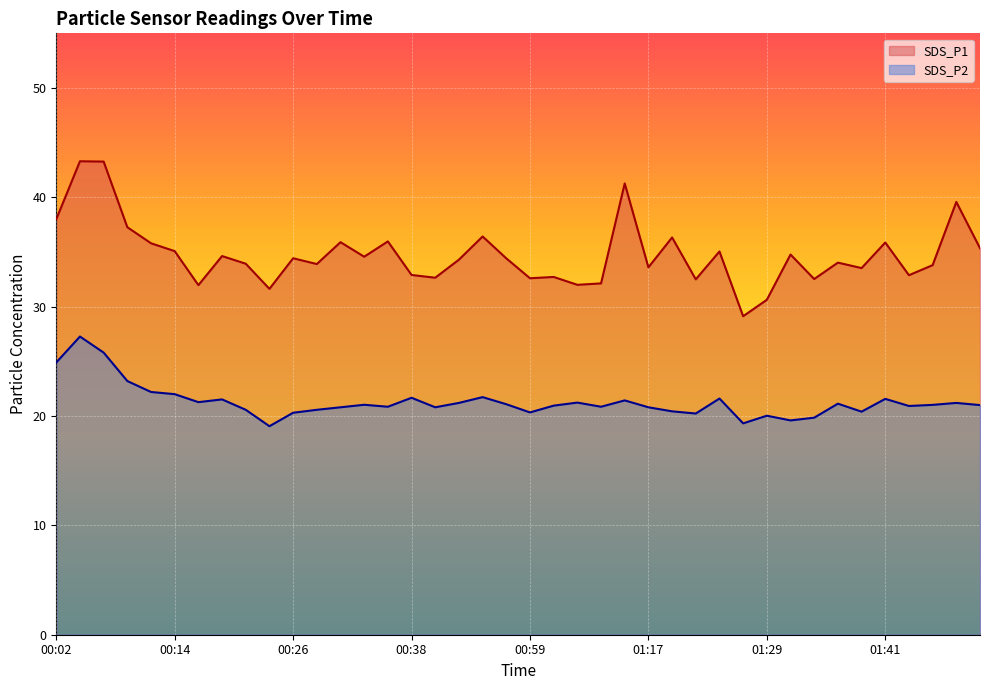

Is the value of SDS_P2 at 01:12 greater than the value of SDS_P1 at 01:12?

No